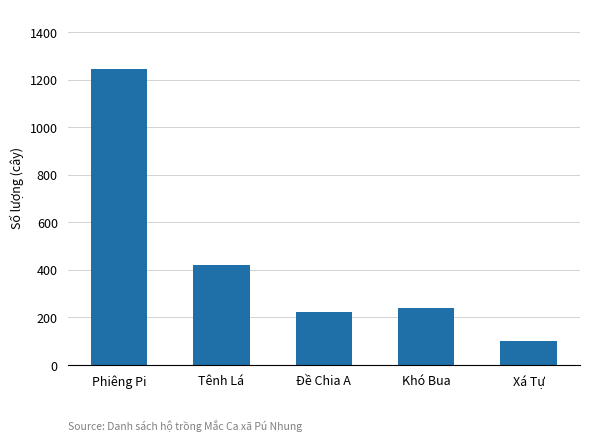

At which label is the value closest to 673?

Tênh Lá